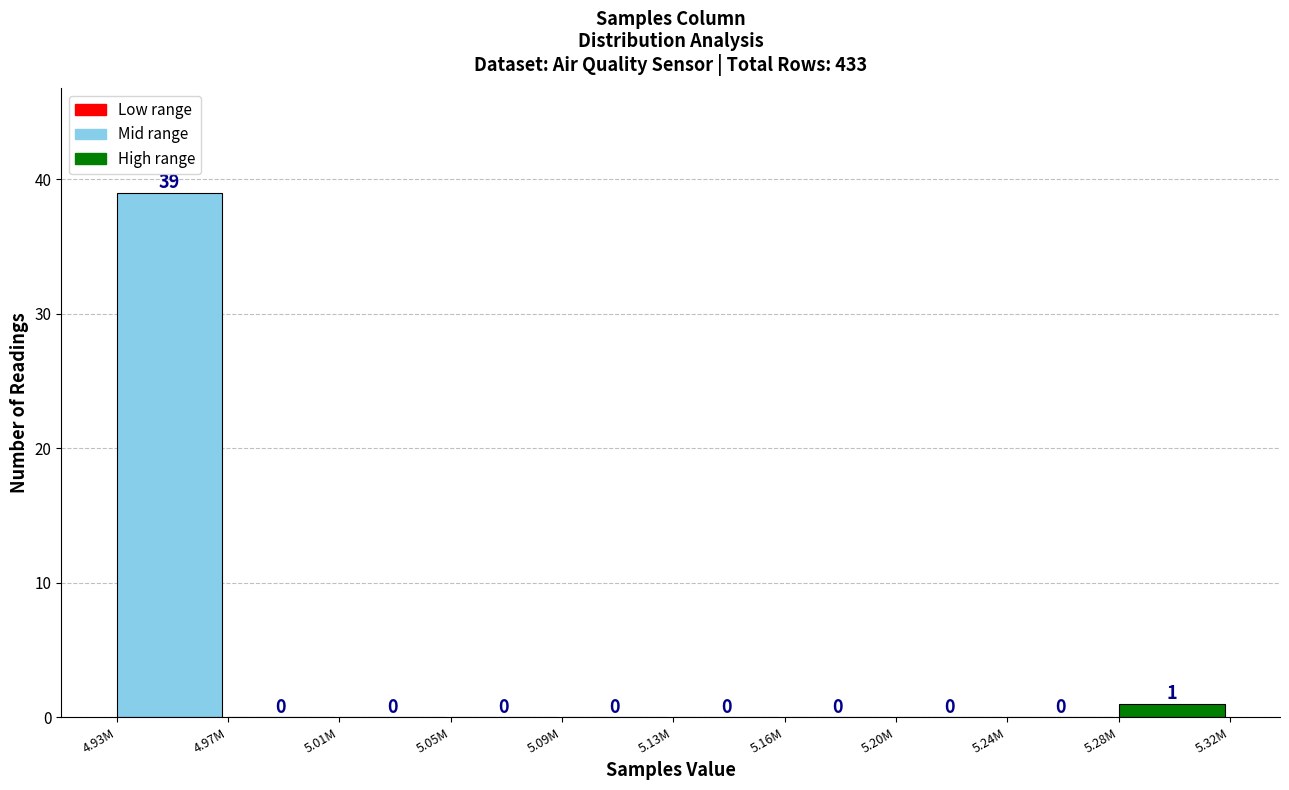

Reading left to right, list all the values displayed in this chart.

4.93M=39	4.97M=0	5.01M=0	5.05M=0	5.09M=0	5.13M=0	5.16M=0	5.20M=0	5.24M=0	5.28M=1